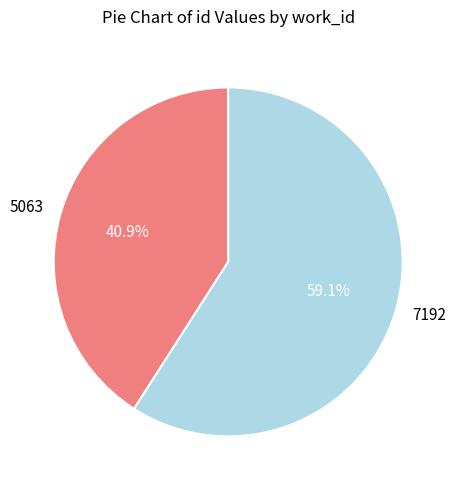

The 7192 slice represents 59% of the pie. True or false?

True